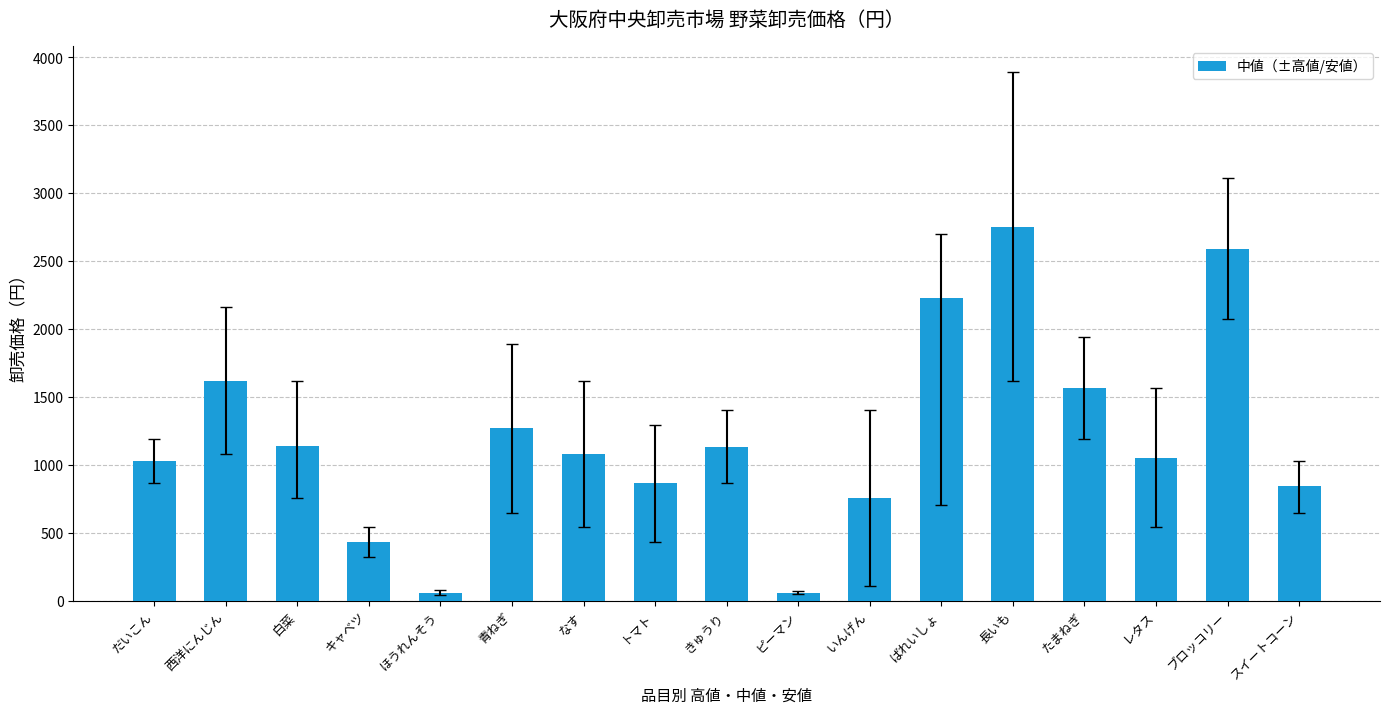

Where does the data first go above 1080?

西洋にんじん